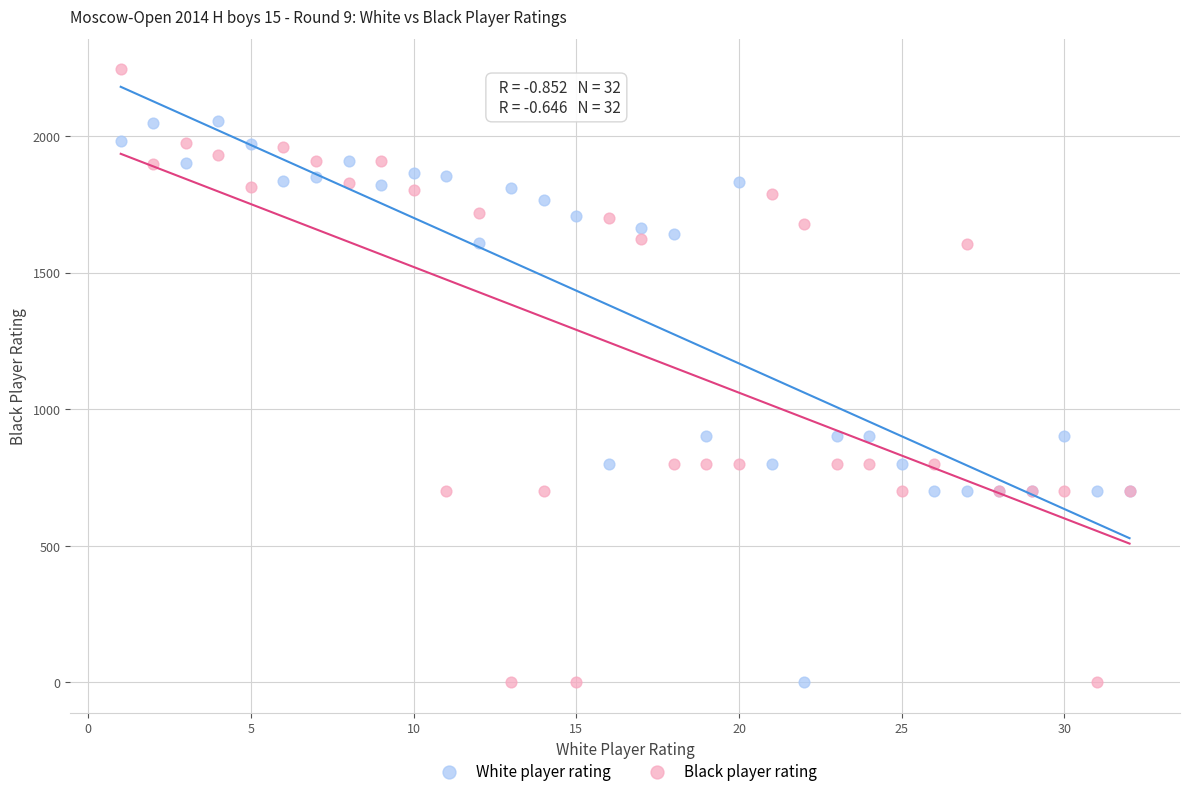

What is the X range (max minus min) for the scatter plot?

31